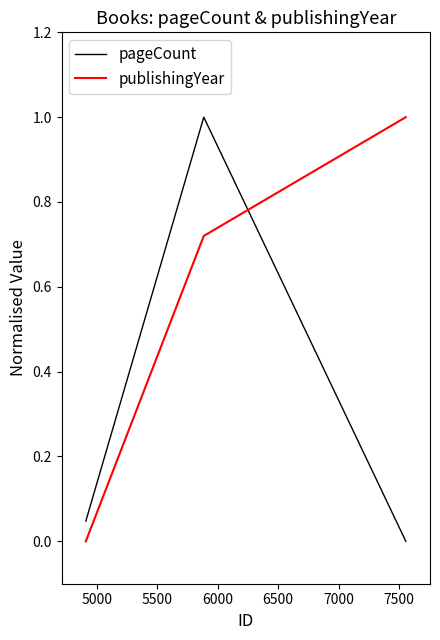

What is the average value of the publishingYear series?

0.6